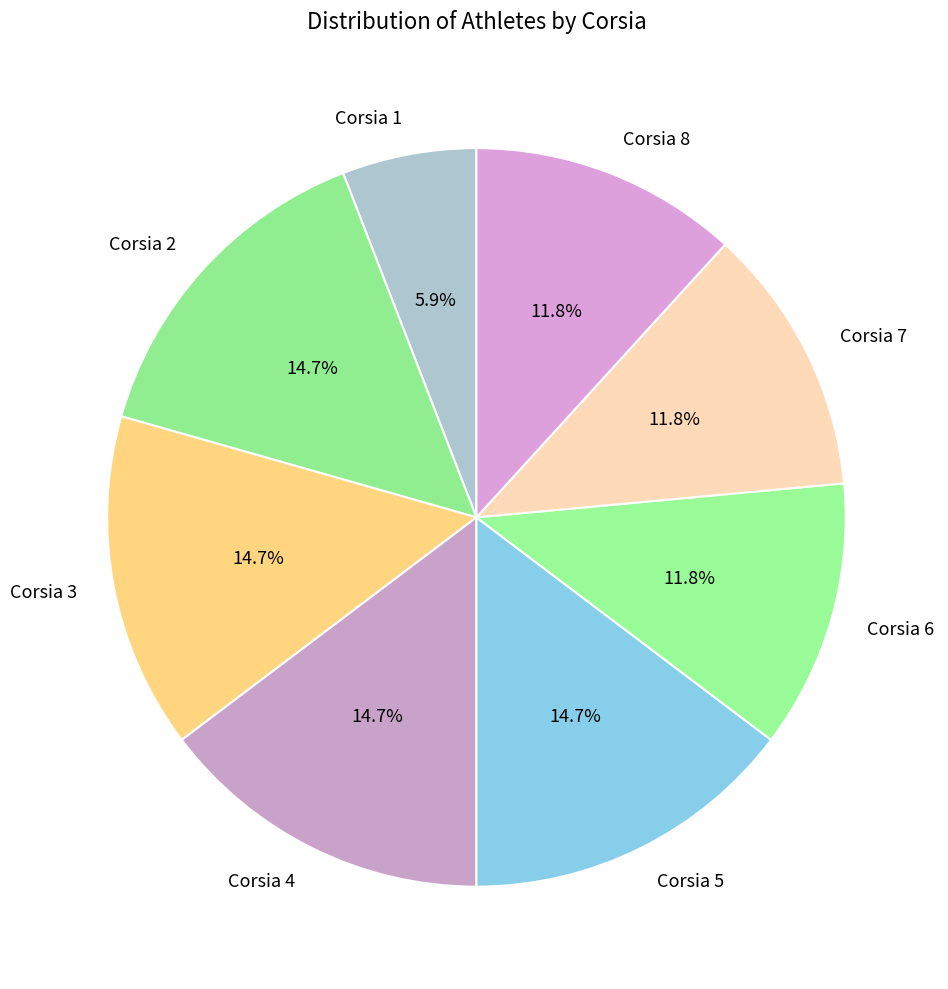

Combined, what portion of the pie is Corsia 1 and Corsia 5?

20.6%